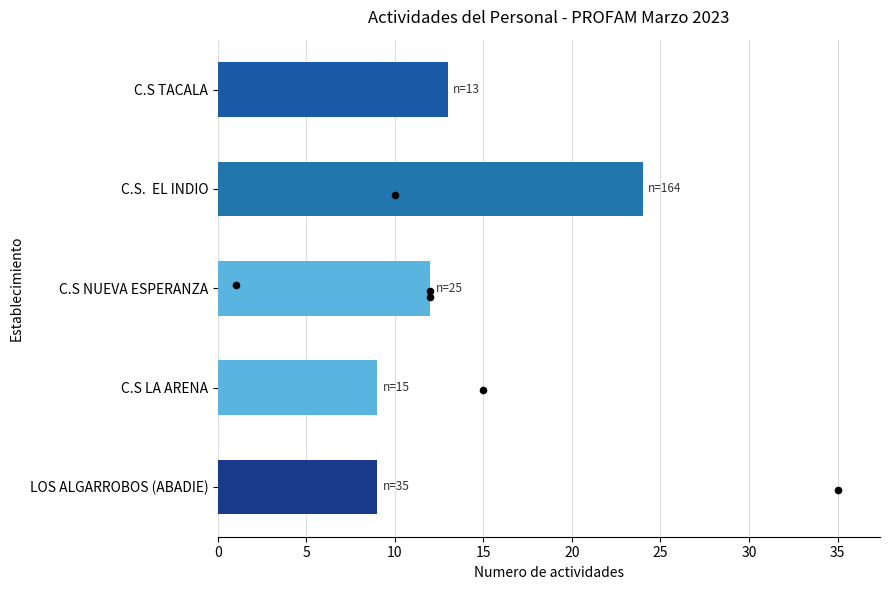

Which has a higher value, C.S. EL INDIO or C.S NUEVA ESPERANZA?

C.S. EL INDIO